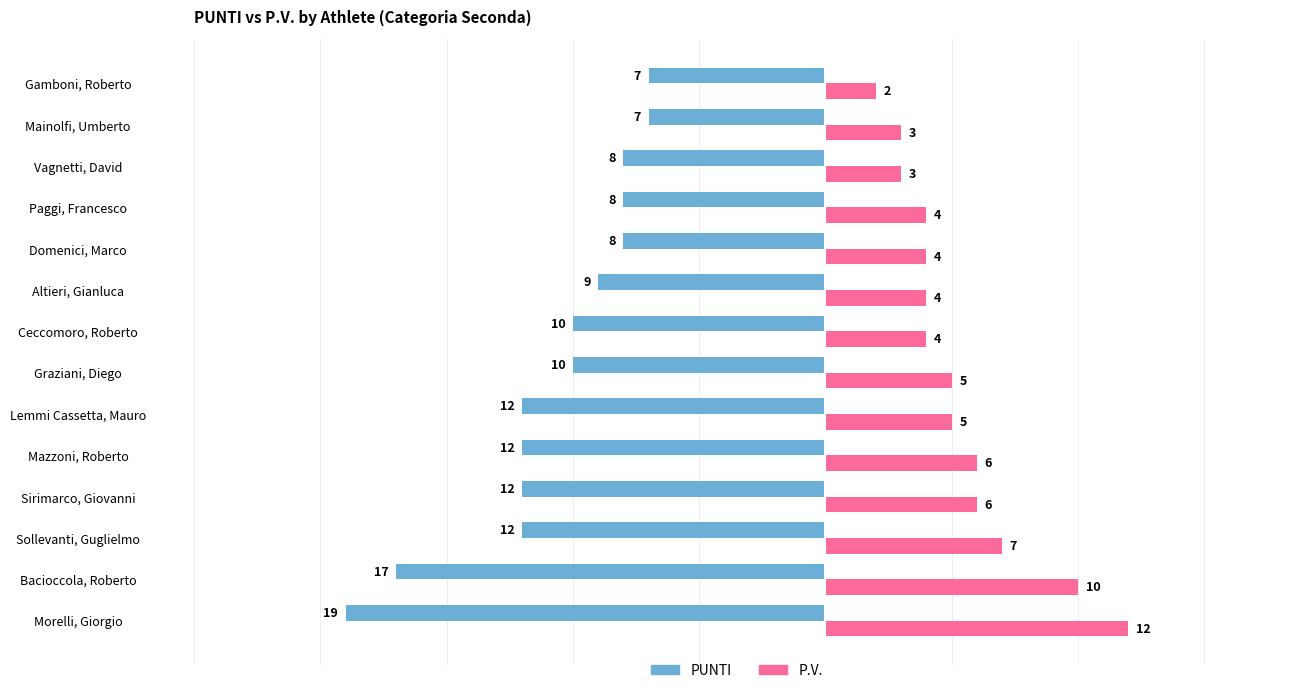

What is the total value across all series at Domenici, Marco?

-4